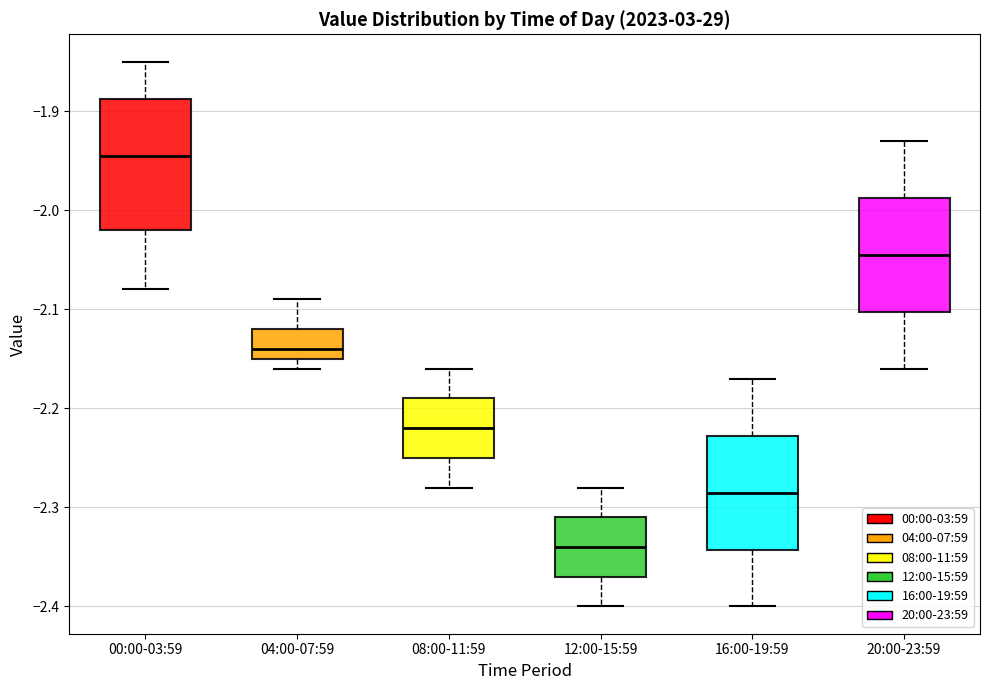

Reading left to right, transcribe this box plot: for each box, give where its median line is, the range the box spans, and where its two whiskers end, as read against the y-axis. The values are not printed on the chart, so give them approximately, as read against the axis.

00:00-03:59: median -1.94, box -2.02 to -1.89, whiskers -2.08 to -1.85
04:00-07:59: median -2.14, box -2.15 to -2.12, whiskers -2.16 to -2.09
08:00-11:59: median -2.22, box -2.25 to -2.19, whiskers -2.28 to -2.16
12:00-15:59: median -2.34, box -2.37 to -2.31, whiskers -2.40 to -2.28
16:00-19:59: median -2.28, box -2.34 to -2.23, whiskers -2.40 to -2.17
20:00-23:59: median -2.04, box -2.10 to -1.99, whiskers -2.16 to -1.93